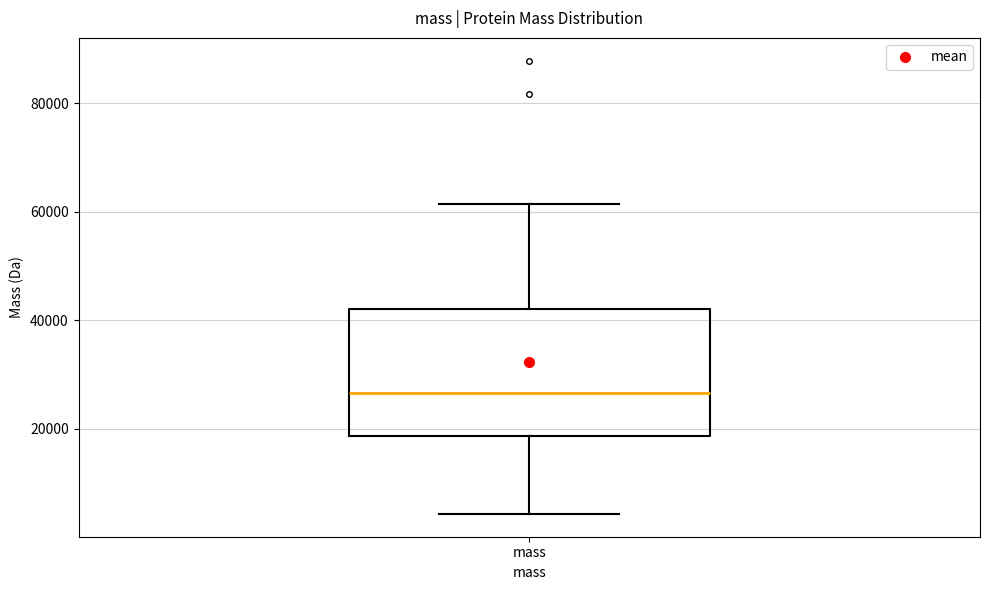

Transcribe this box plot: give where the median line is, the range the box spans, and where the two whiskers end, as read against the y-axis. The values are not printed on the chart, so give them approximately, as read against the axis.

median 26000, box 18000 to 42000, whiskers 4000 to 62000